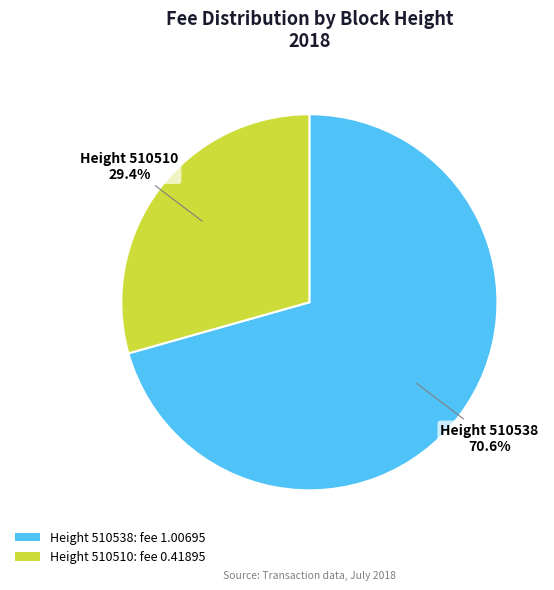

Between Height 510538: fee 1.00695 and Height 510510: fee 0.41895, which is larger?

Height 510538: fee 1.00695